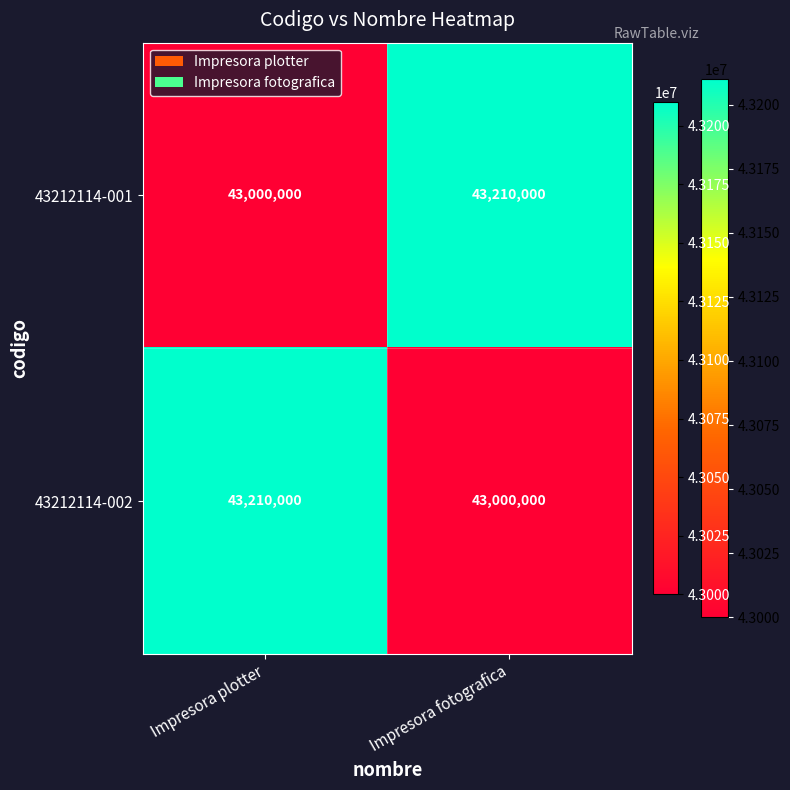

What is the total value across all series at Impresora fotografica?

86210000